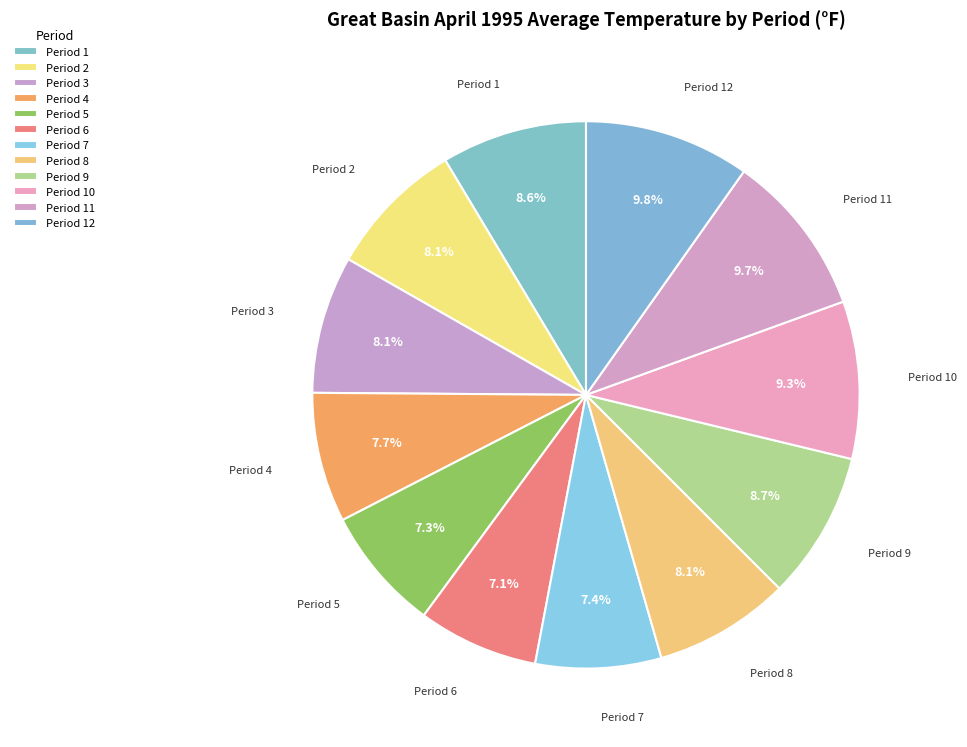

Count the number of slices in the pie.

12